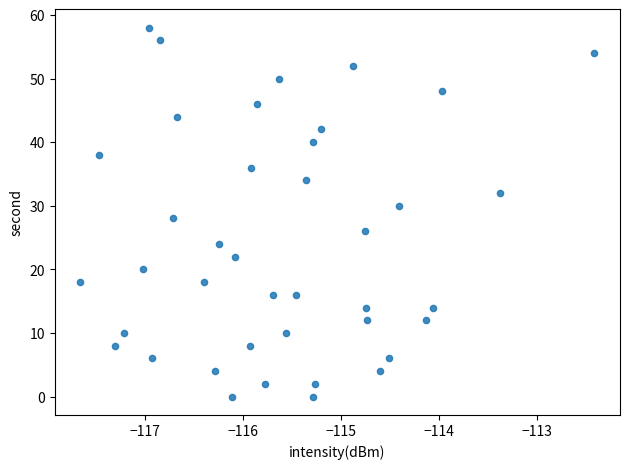

Count the number of points in this scatter plot.

40